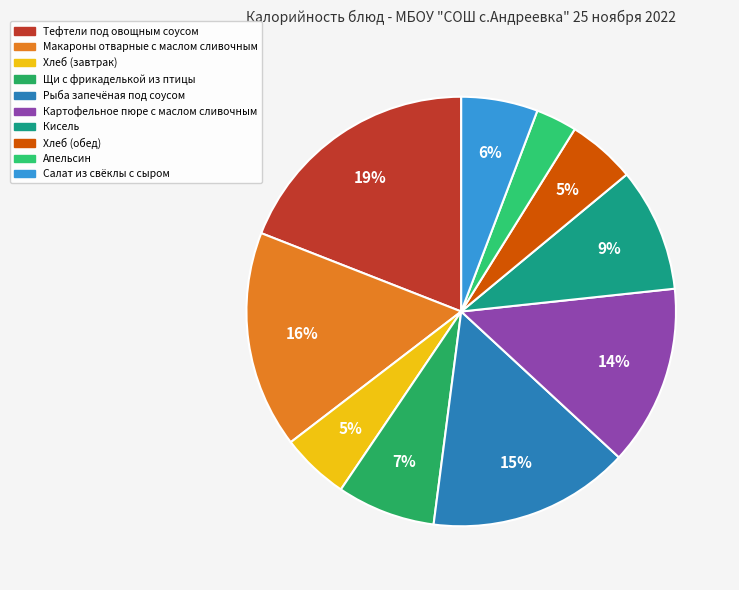

What is the smallest slice in the pie chart?

Апельсин